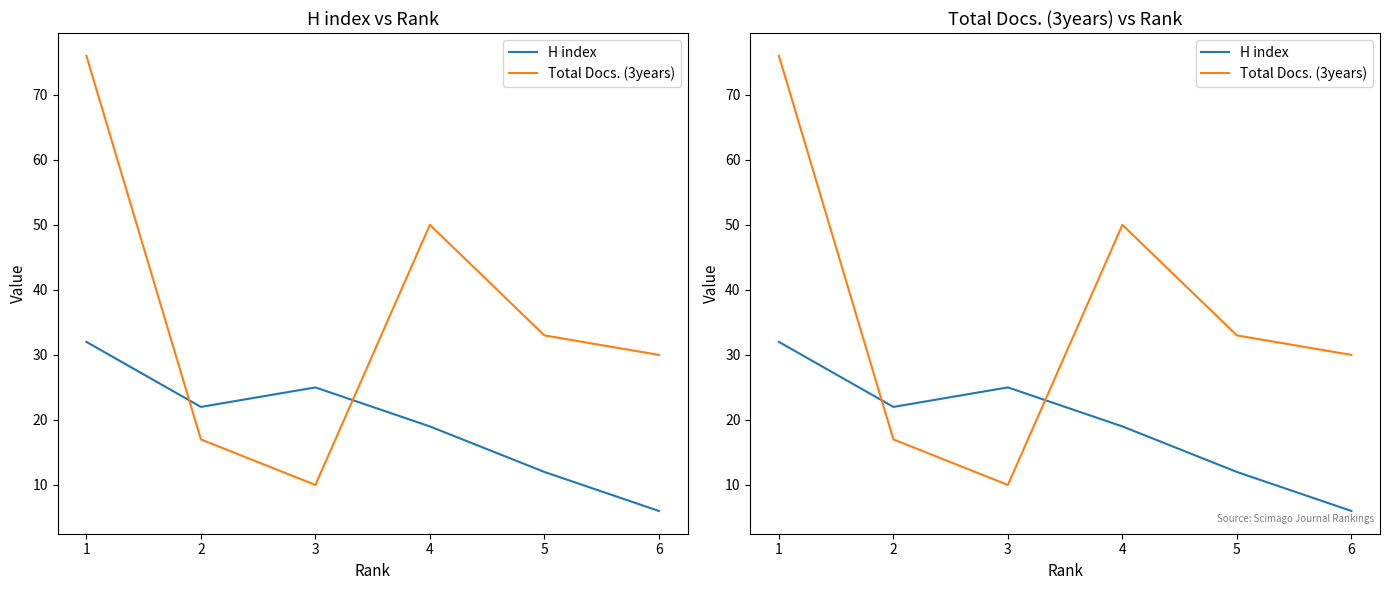

How many interior local peaks does the Total Docs. (3years) series have?

1